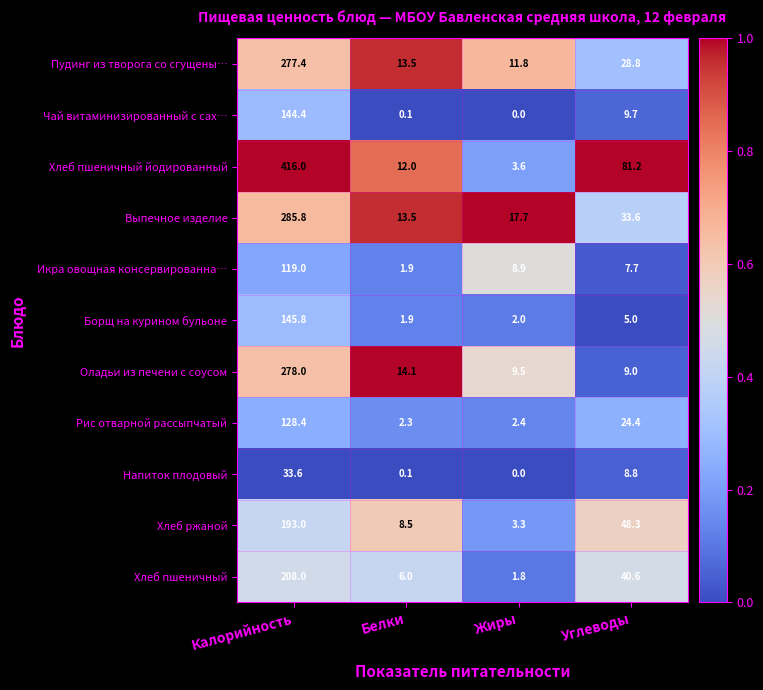

What is the approximate value of Хлеб ржаной at Калорийность?

193.0